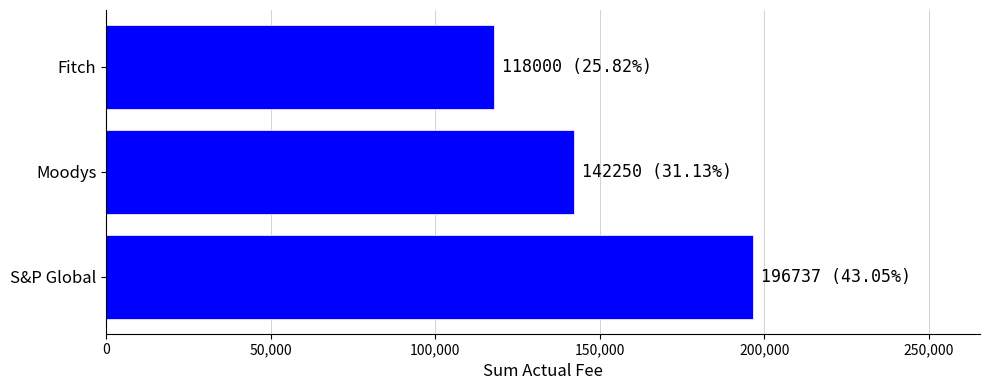

Reading bottom to top, extract all data points from this chart.

196737	142250	118000